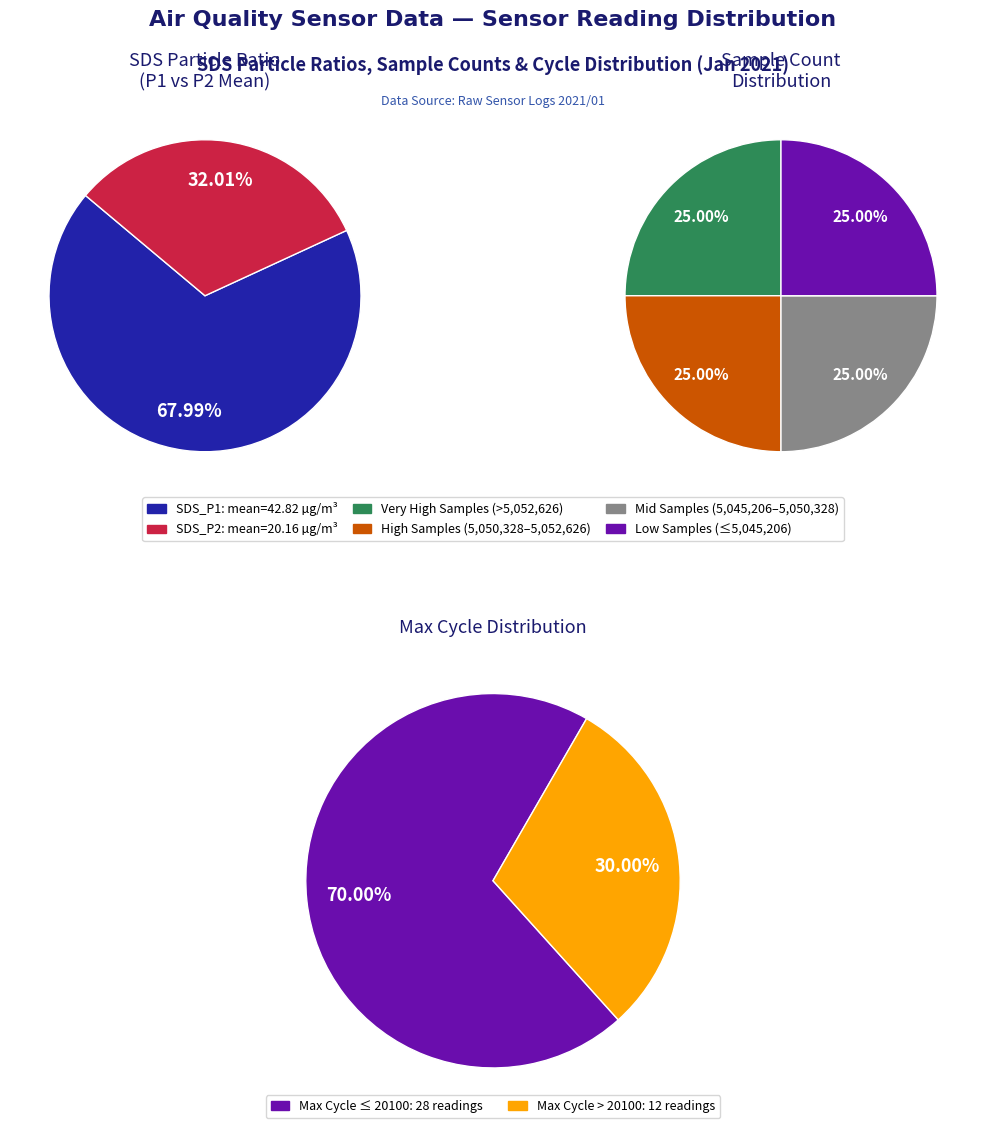

Does any single category account for the majority?

No